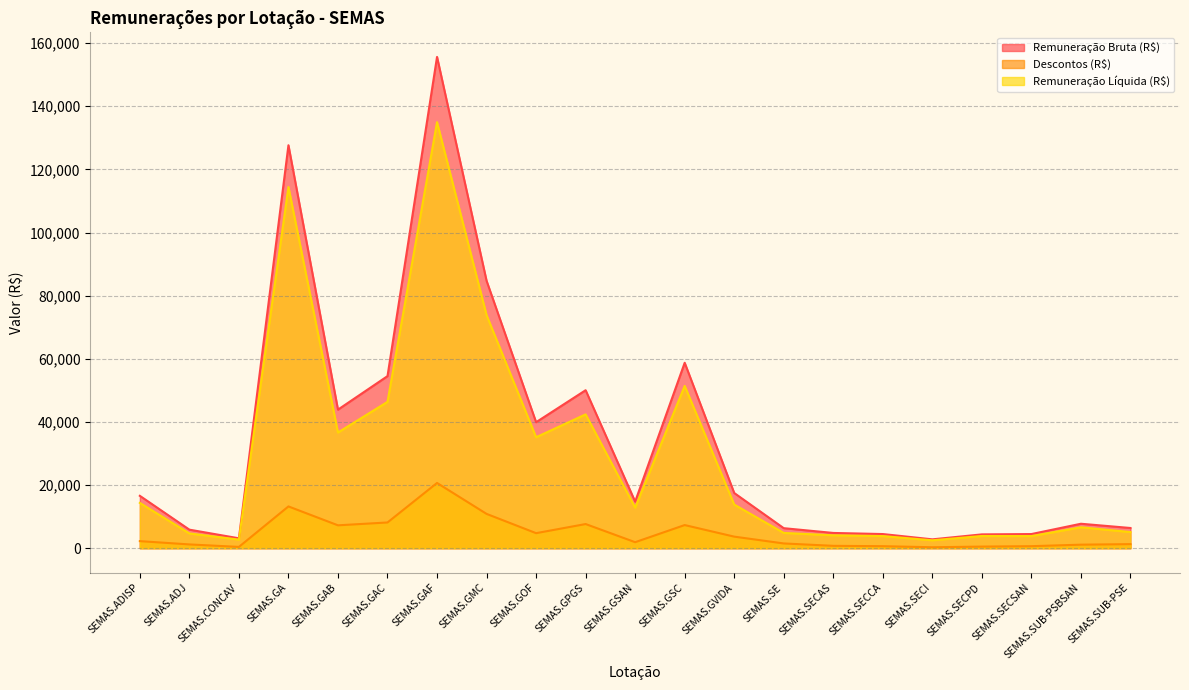

What are all the series names shown in the legend?

Remuneração Bruta (R$), Descontos (R$), Remuneração Líquida (R$)